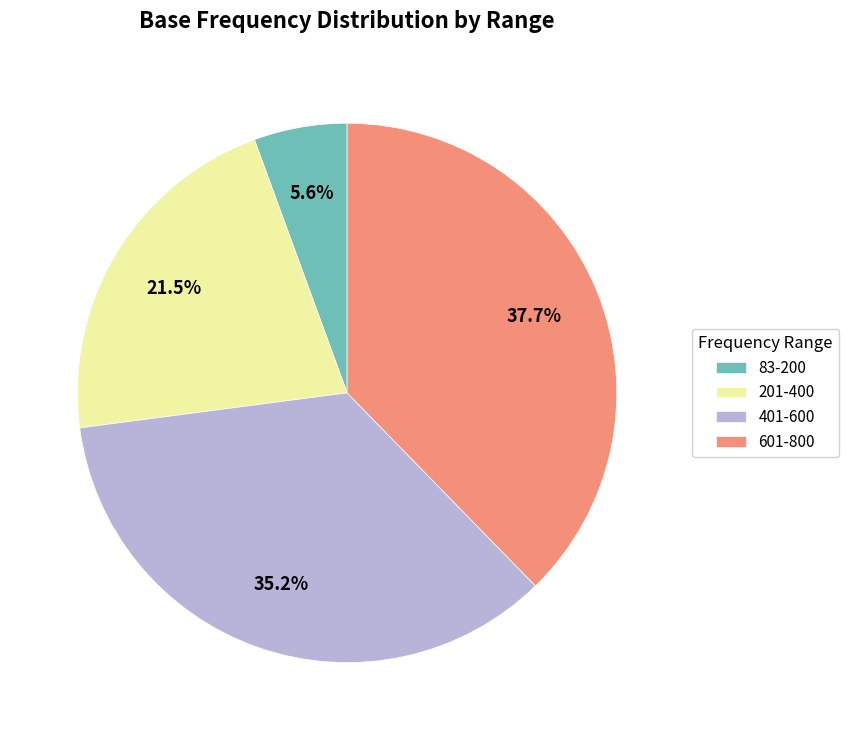

Rank the categories by value from highest to lowest.

601-800, 401-600, 201-400, 83-200